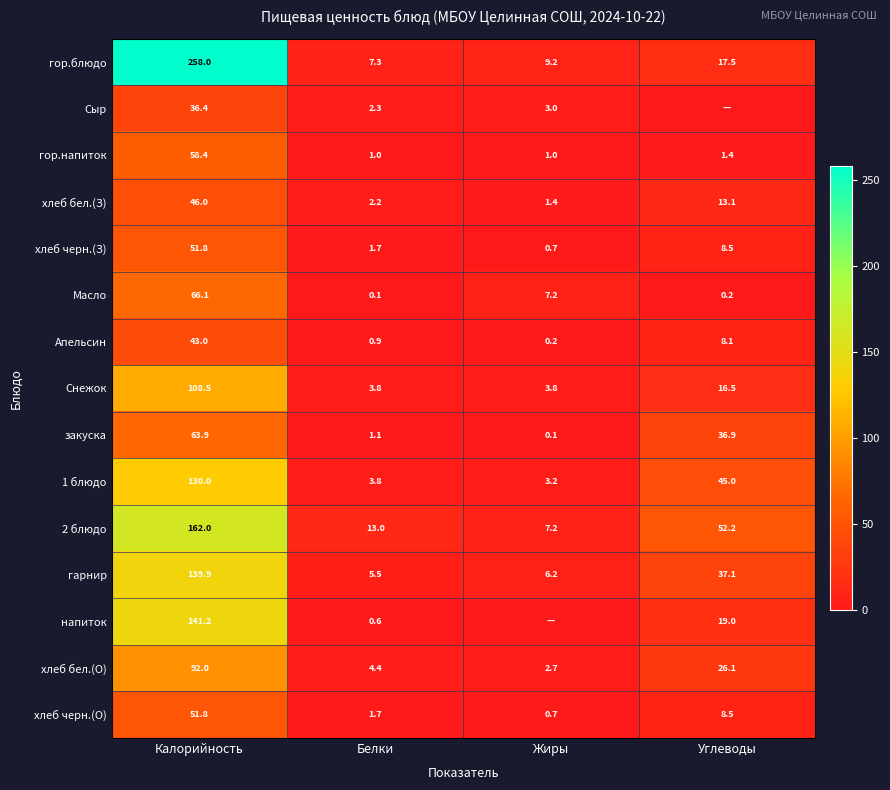

What is the spread (max minus min) of values at Белки?

12.9